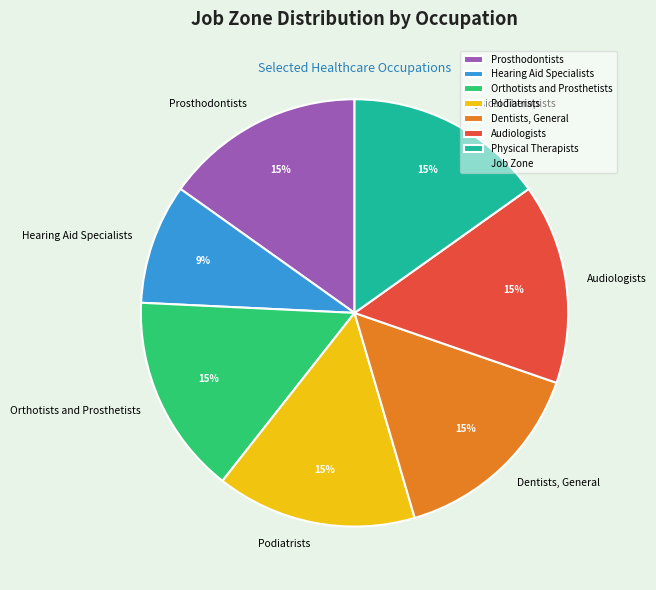

Does any single category account for the majority?

No